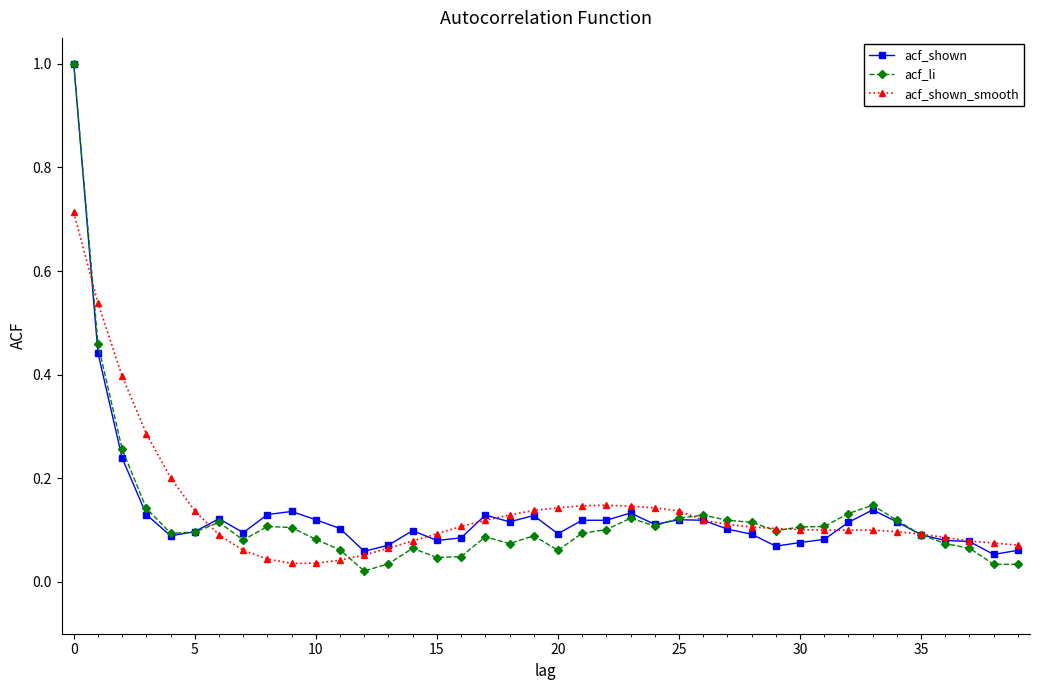

Which series has the widest spread of values?

acf_li